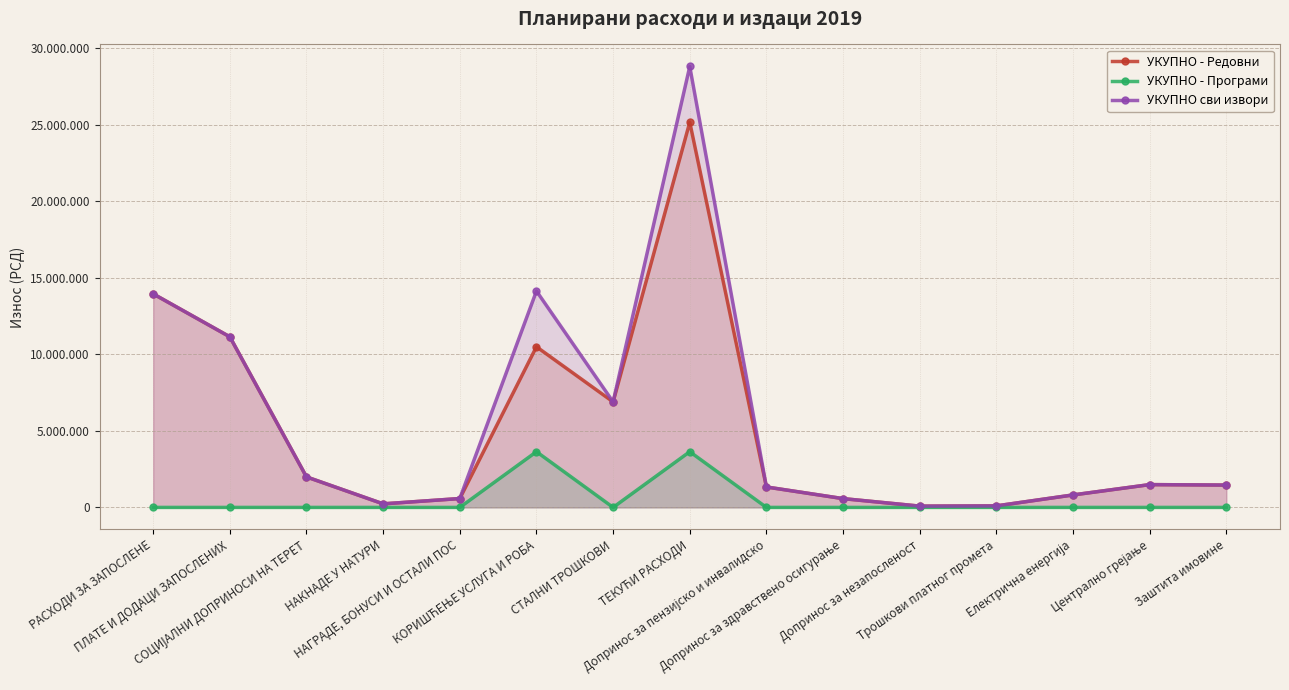

How many distinct data groups are displayed?

3